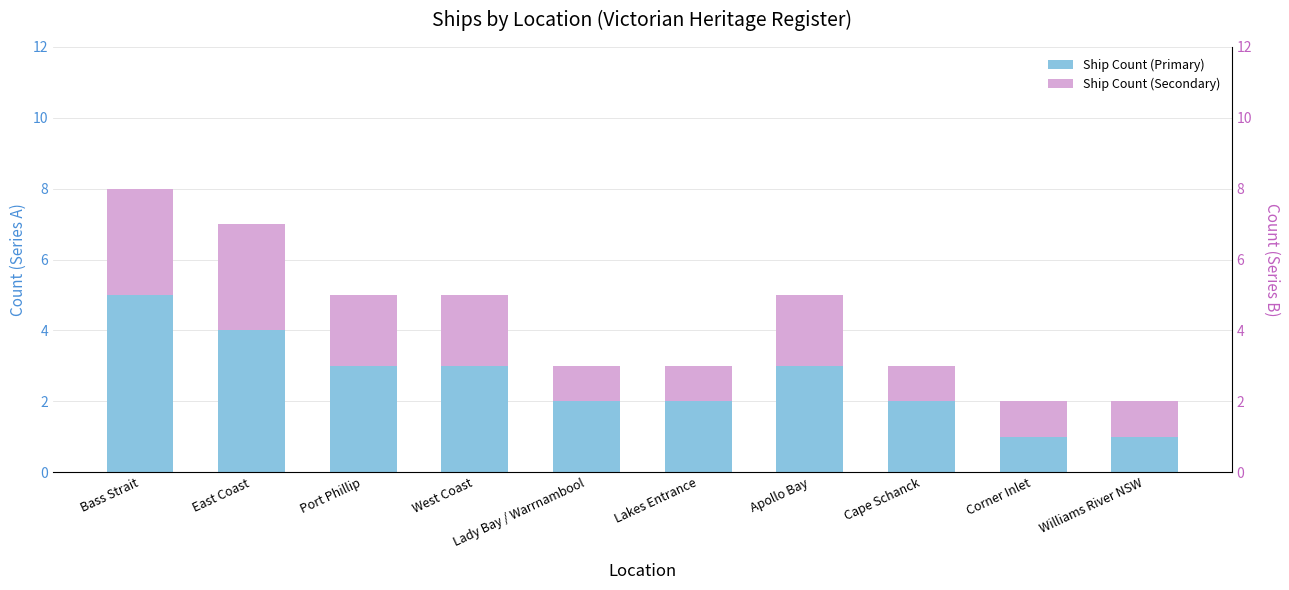

Which series has the widest spread of values?

Ship Count (Primary)